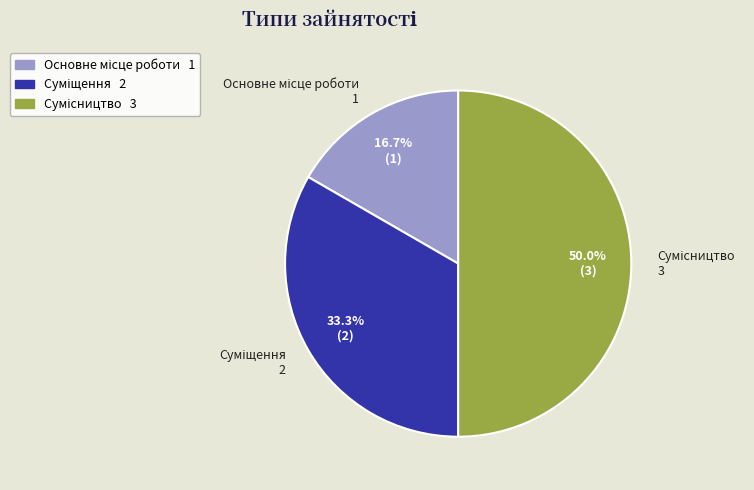

To the nearest percent, what is the average slice percentage?

33%